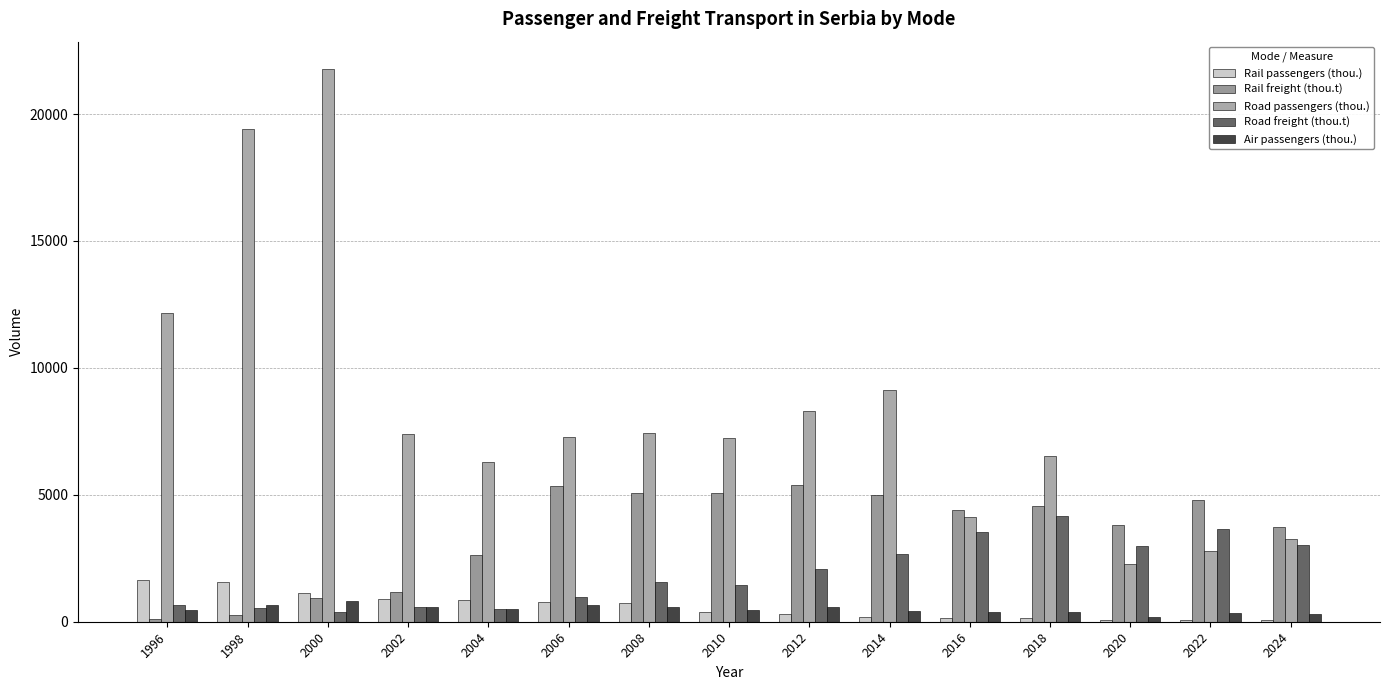

What is the difference between the Air passengers (thou.) values at 2012 and 2008?

5